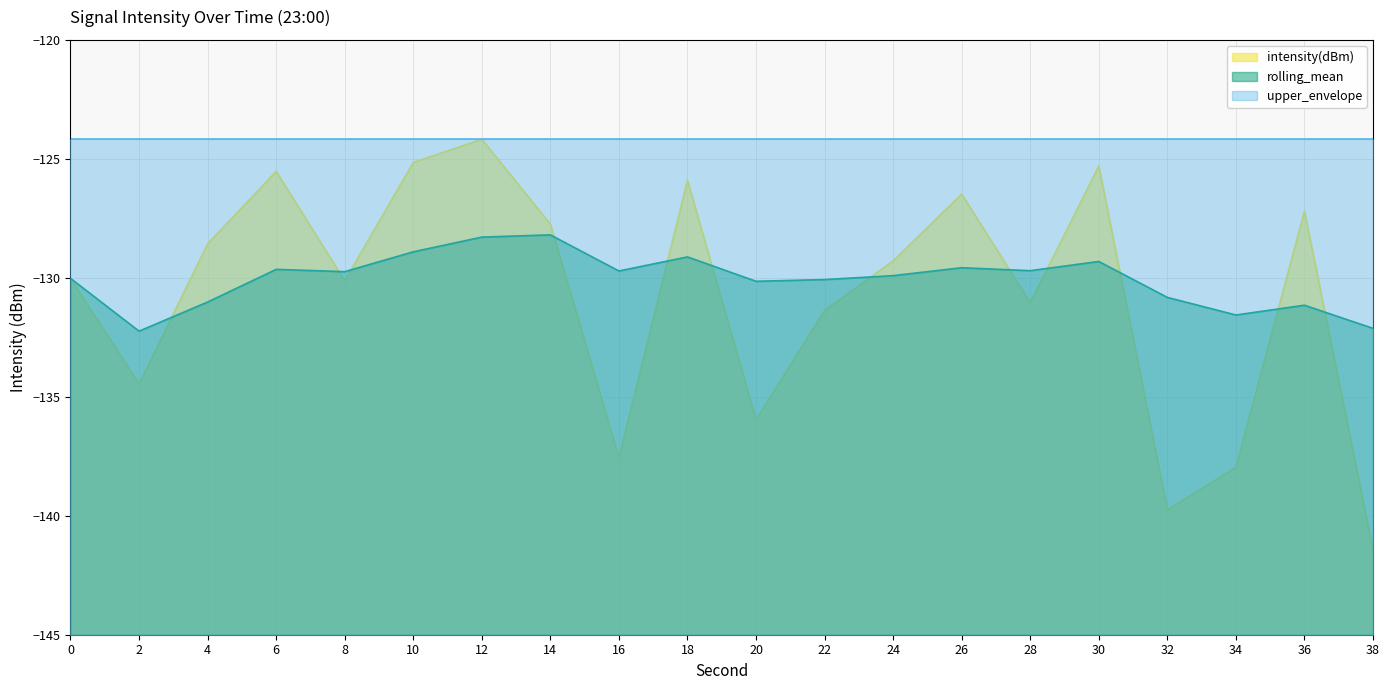

Rank the categories by rolling_mean value from lowest to highest.

2, 38, 34, 36, 4, 32, 20, 22, 0, 24, 8, 16, 28, 6, 26, 30, 18, 10, 12, 14